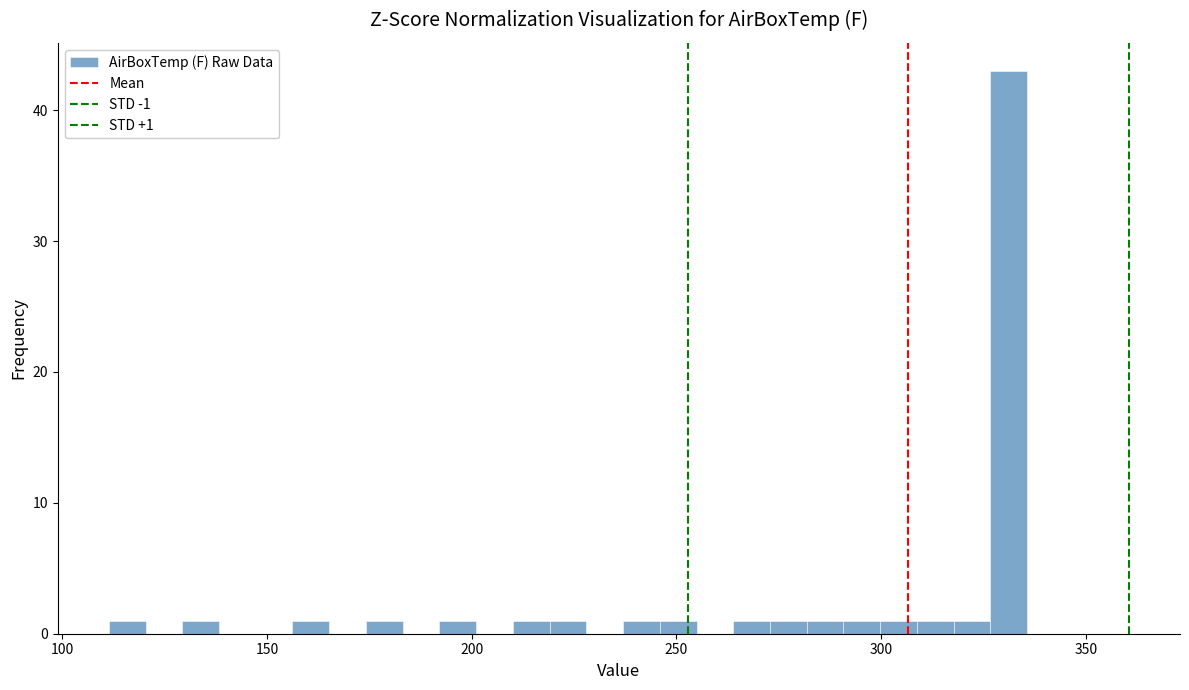

Read against the x-axis, roughly where is the centre of the tallest bar?

330